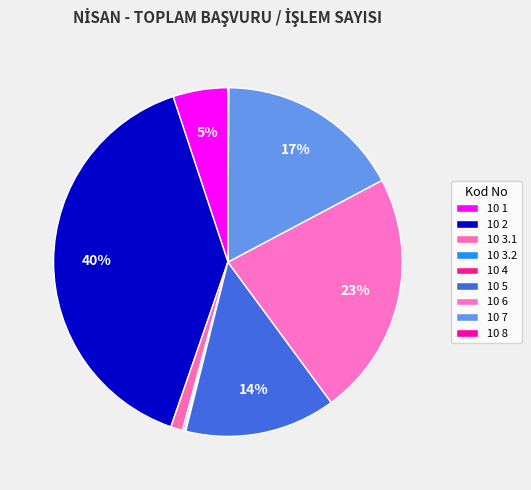

True or false: 10 2 accounts for 30% of the total.

False